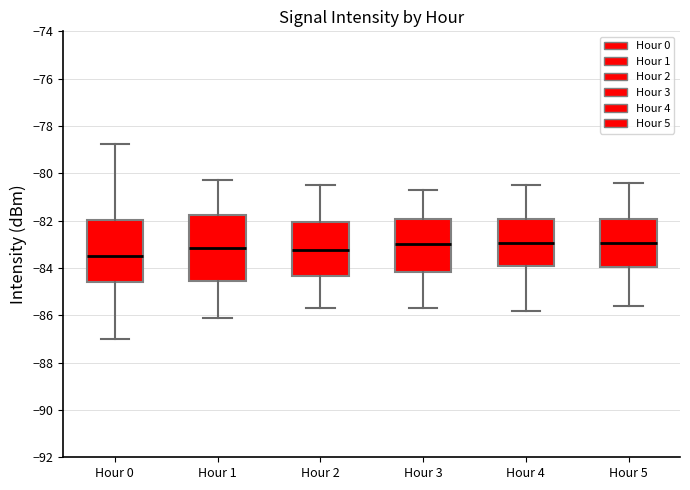

Reading left to right, transcribe this box plot: for each box, give where its median line is, the range the box spans, and where its two whiskers end, as read against the y-axis. The values are not printed on the chart, so give them approximately, as read against the axis.

Hour 0: median -83.4, box -84.6 to -82.0, whiskers -87.0 to -78.8
Hour 1: median -83.2, box -84.6 to -81.8, whiskers -86.0 to -80.2
Hour 2: median -83.2, box -84.4 to -82.0, whiskers -85.6 to -80.4
Hour 3: median -83.0, box -84.2 to -82.0, whiskers -85.6 to -80.6
Hour 4: median -83.0, box -84.0 to -82.0, whiskers -85.8 to -80.4
Hour 5: median -83.0, box -84.0 to -82.0, whiskers -85.6 to -80.4